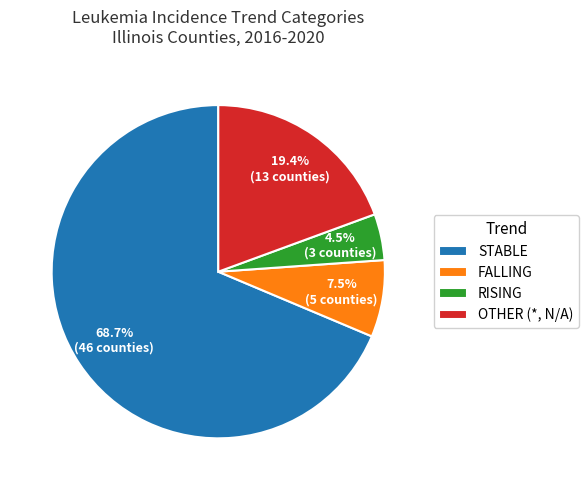

How many slices are in this pie chart?

4